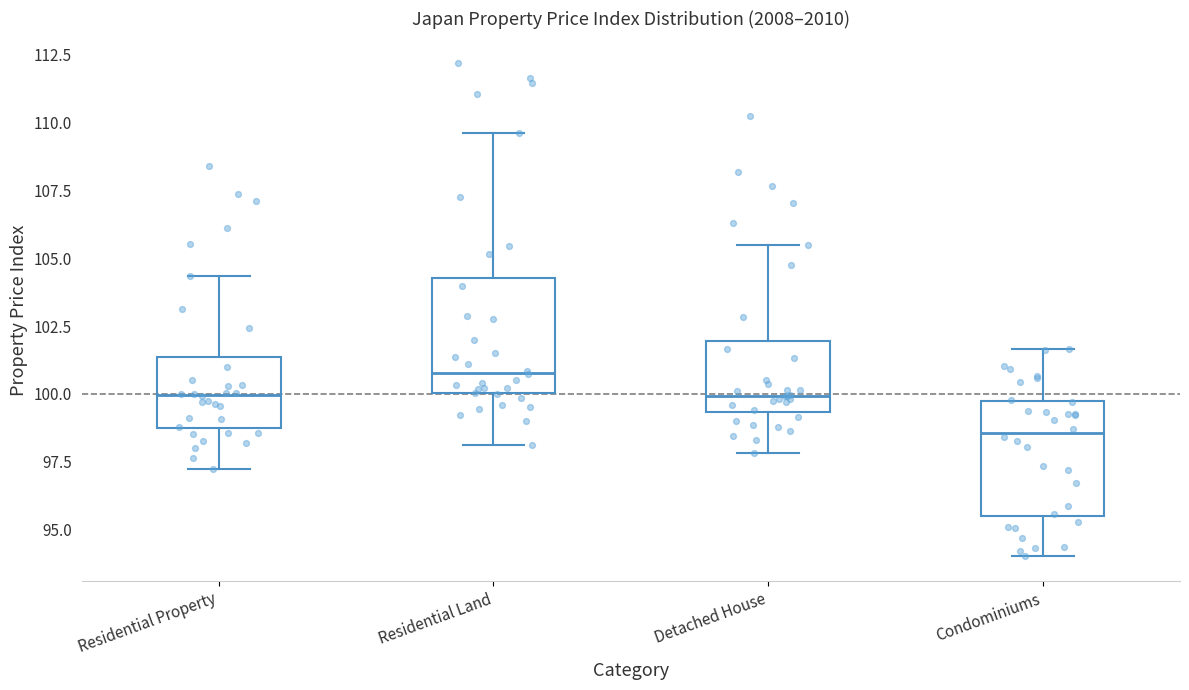

Where does the median line of the box for Residential Property sit on the y-axis? The values are not printed on the chart, so give them approximately, as read against the axis.

100.0